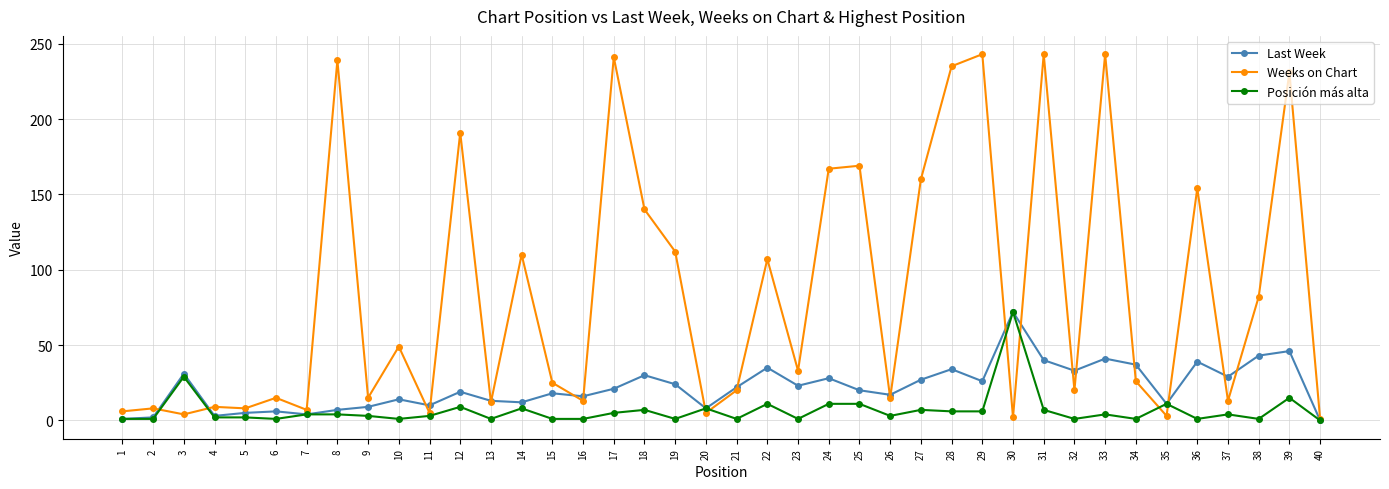

List the series in order of their overall mean, highest first.

Weeks on Chart, Last Week, Posición más alta